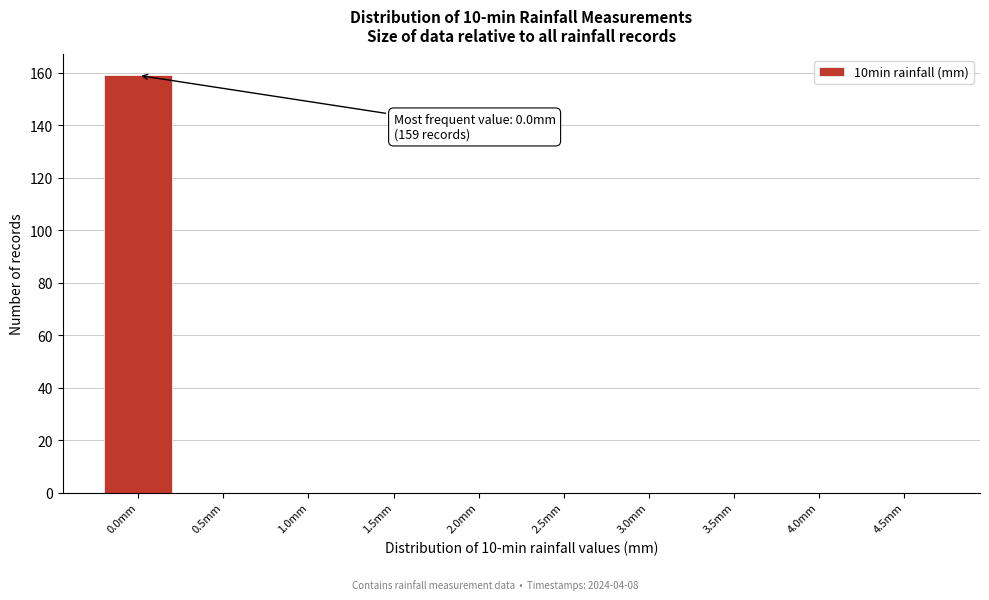

Reading right to left, extract all data points from this chart.

4.5mm=0	4.0mm=0	3.5mm=0	3.0mm=0	2.5mm=0	2.0mm=0	1.5mm=0	1.0mm=0	0.5mm=0	0.0mm=159